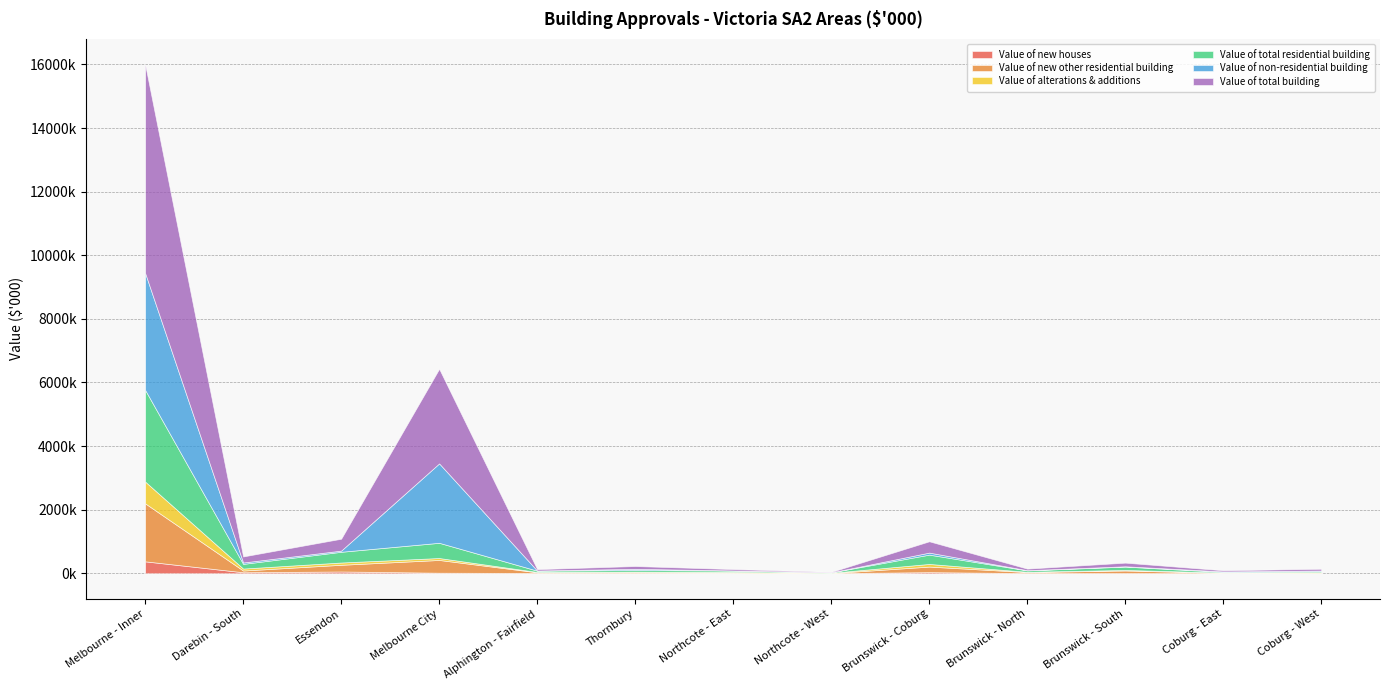

Between Brunswick - Coburg and Brunswick - South, which series saw the biggest shift?

Value of total building